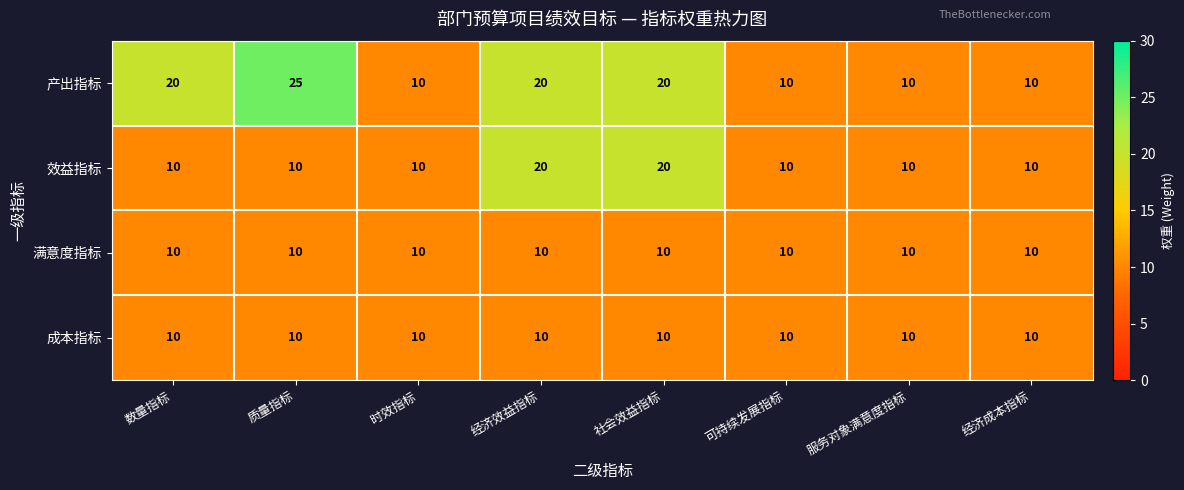

The 效益指标 series shows 16 at 数量指标. True or false?

False